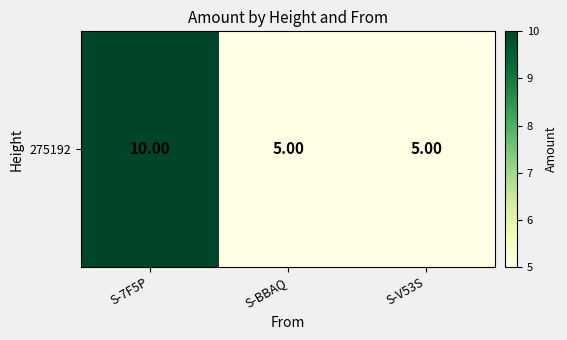

What is the ratio of the value at S-BBAQ to the value at S-V53S?

1.0